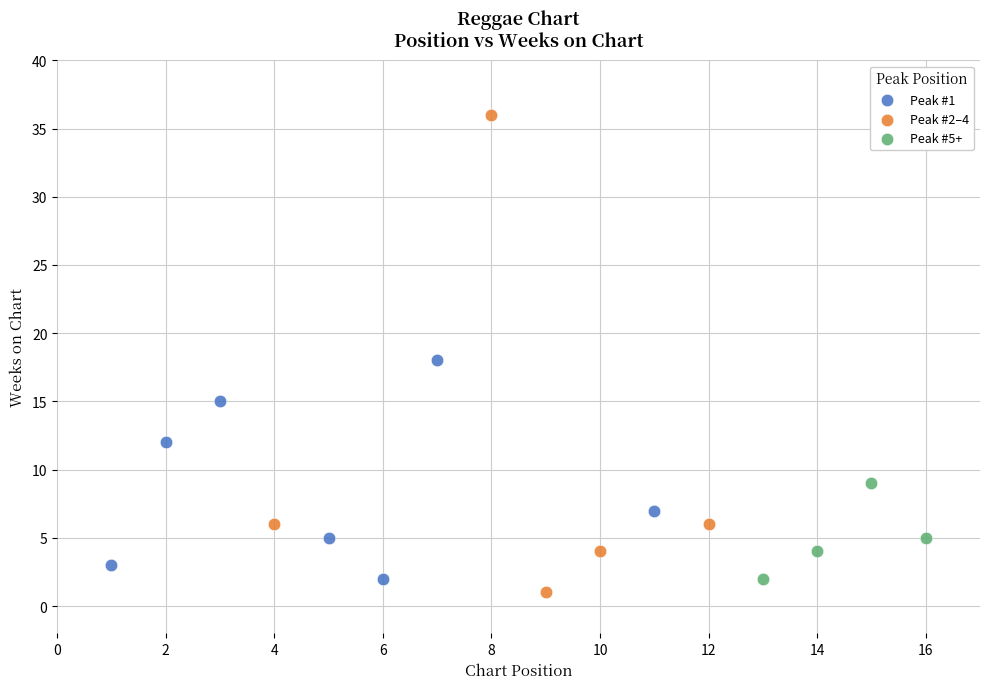

What are all the series names shown in the legend?

Peak #1, Peak #2–4, Peak #5+